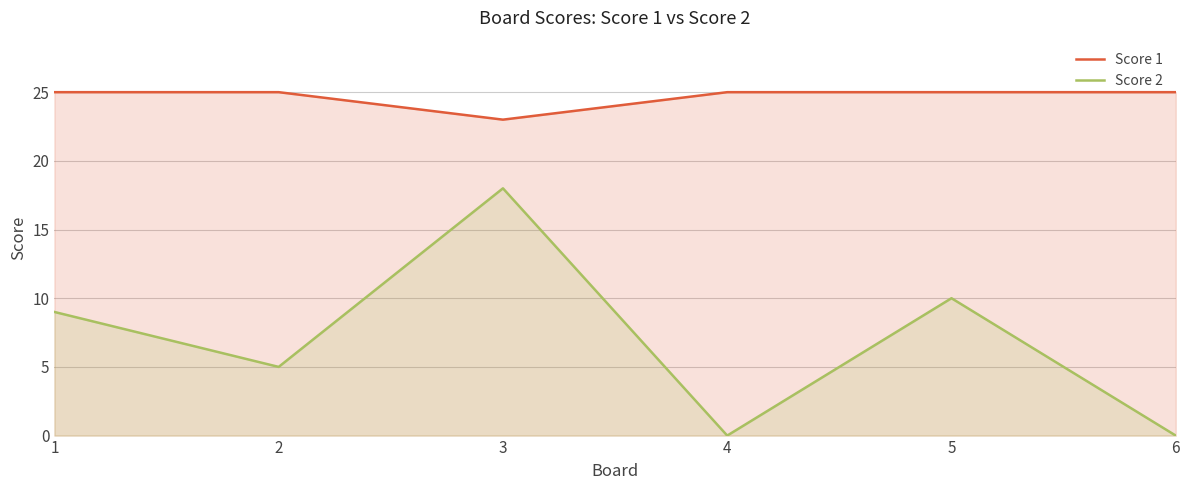

Is it true that Score 2 equals 4 at 1?

False